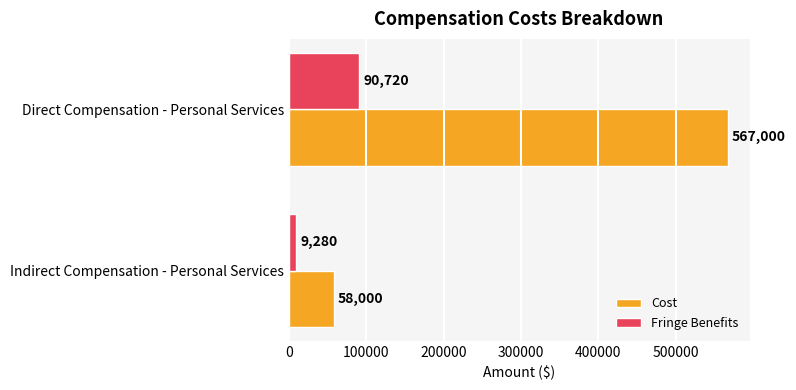

The Fringe Benefits series shows 9280 at Indirect Compensation - Personal Services. True or false?

True